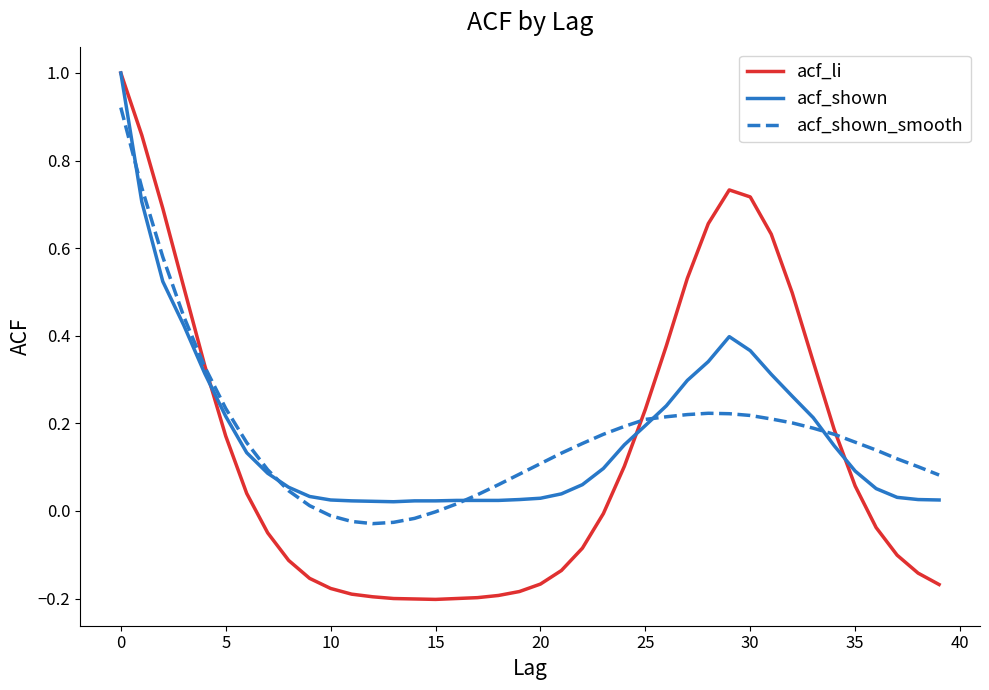

What is the highest value of the acf_li series?

1.0